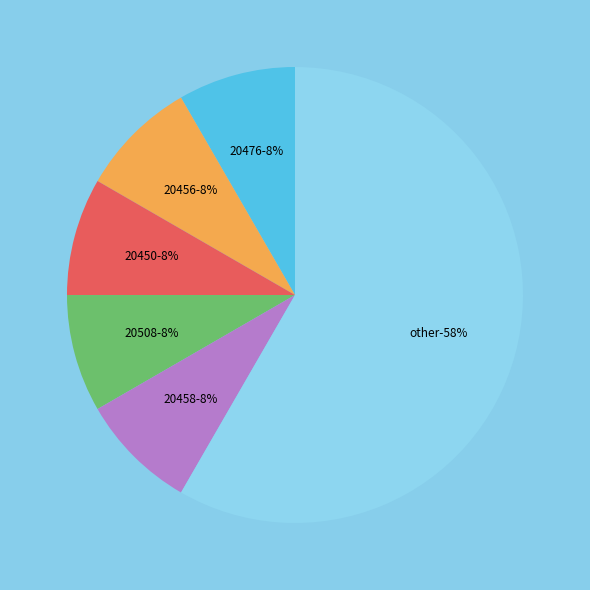

Do 20920 and 20470 together represent more than half of the pie?

No